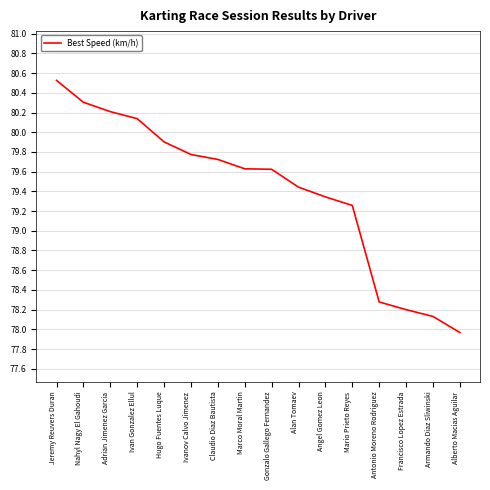

At which category does the chart reach its minimum across all series?

Alberto Macias Aguilar